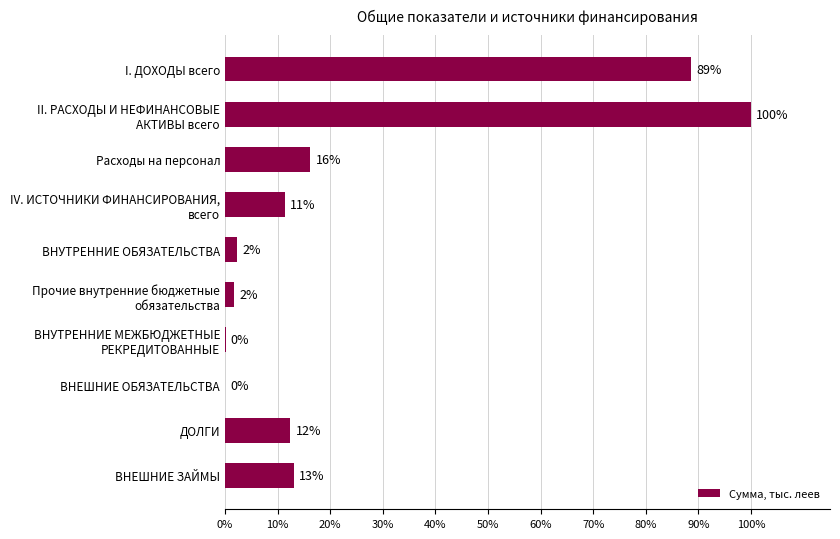

What is the sum of all values?

245.9